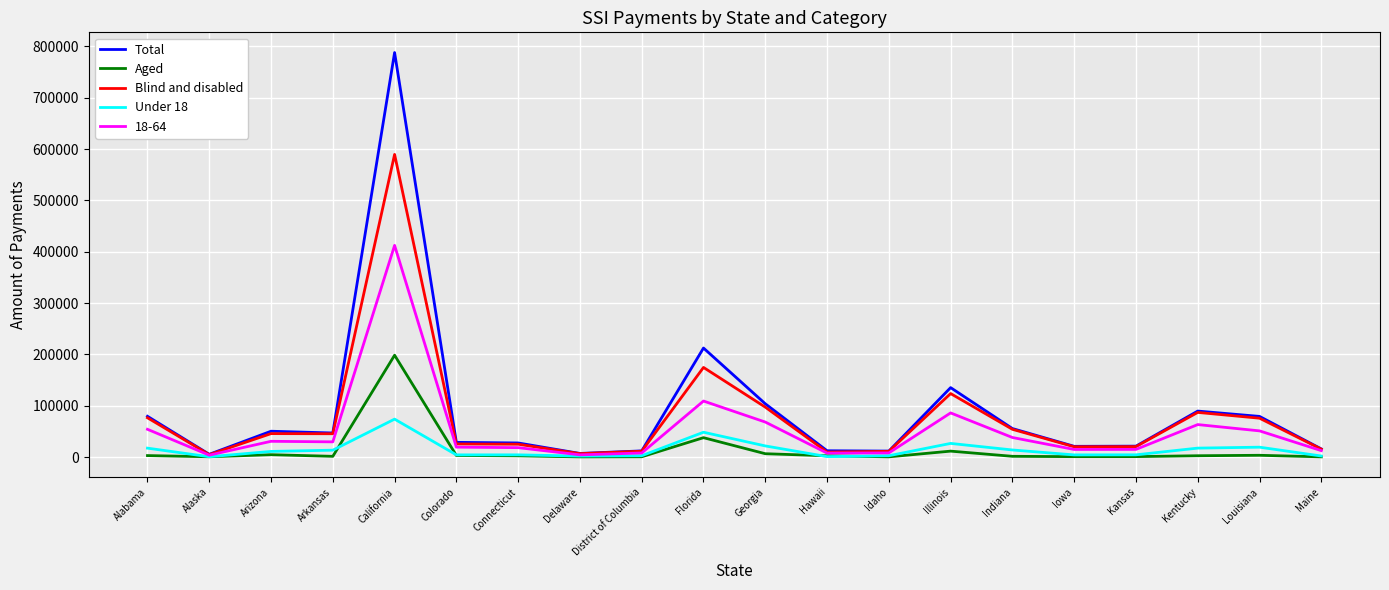

Which series has the widest spread of values?

Total